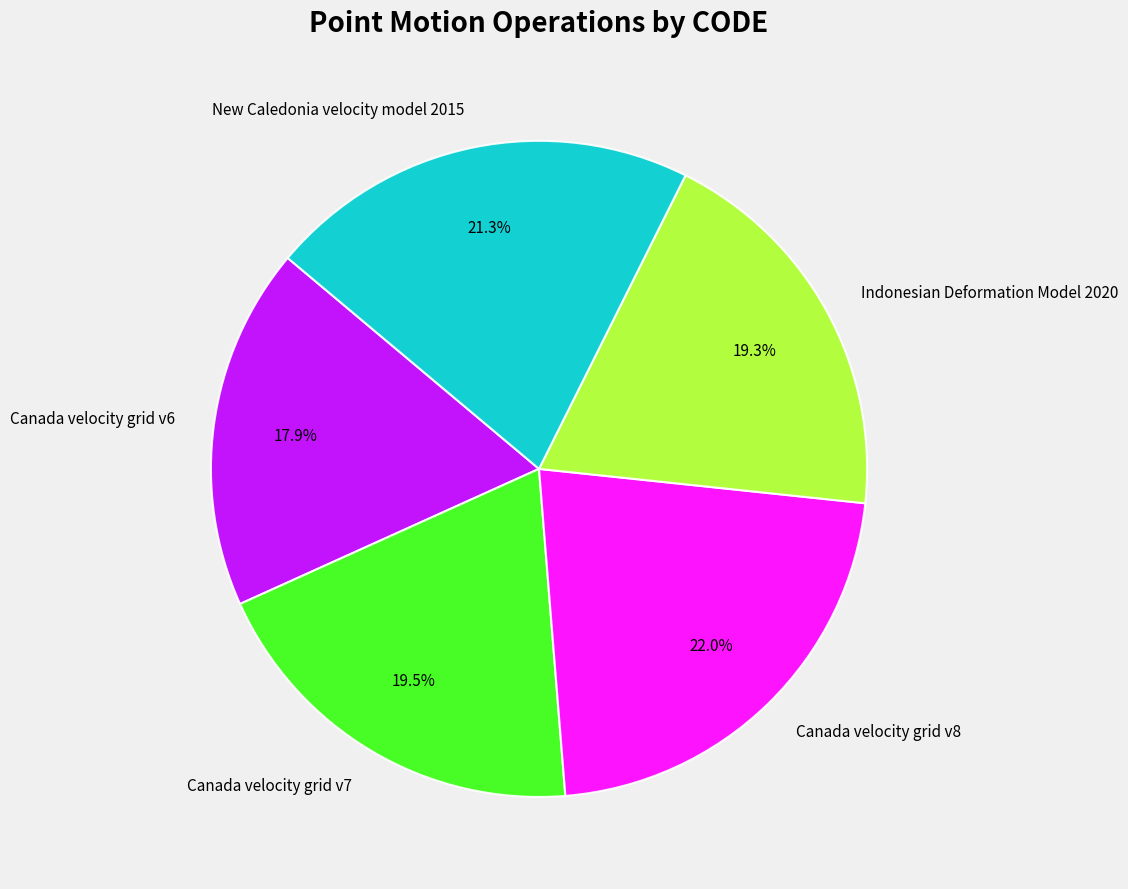

What portion of the pie excludes Canada velocity grid v8?

78.0%